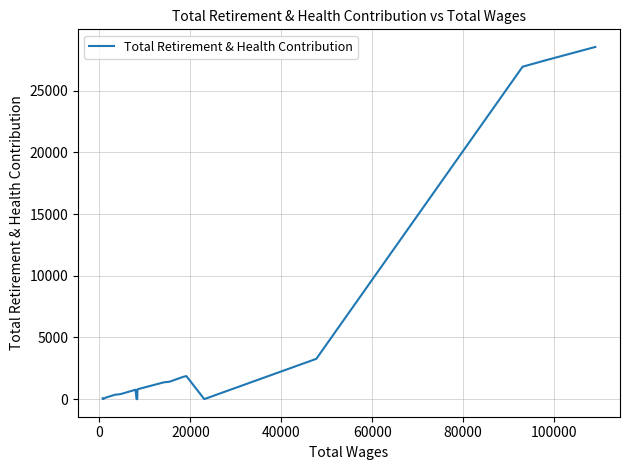

How many distinct data groups are displayed?

1